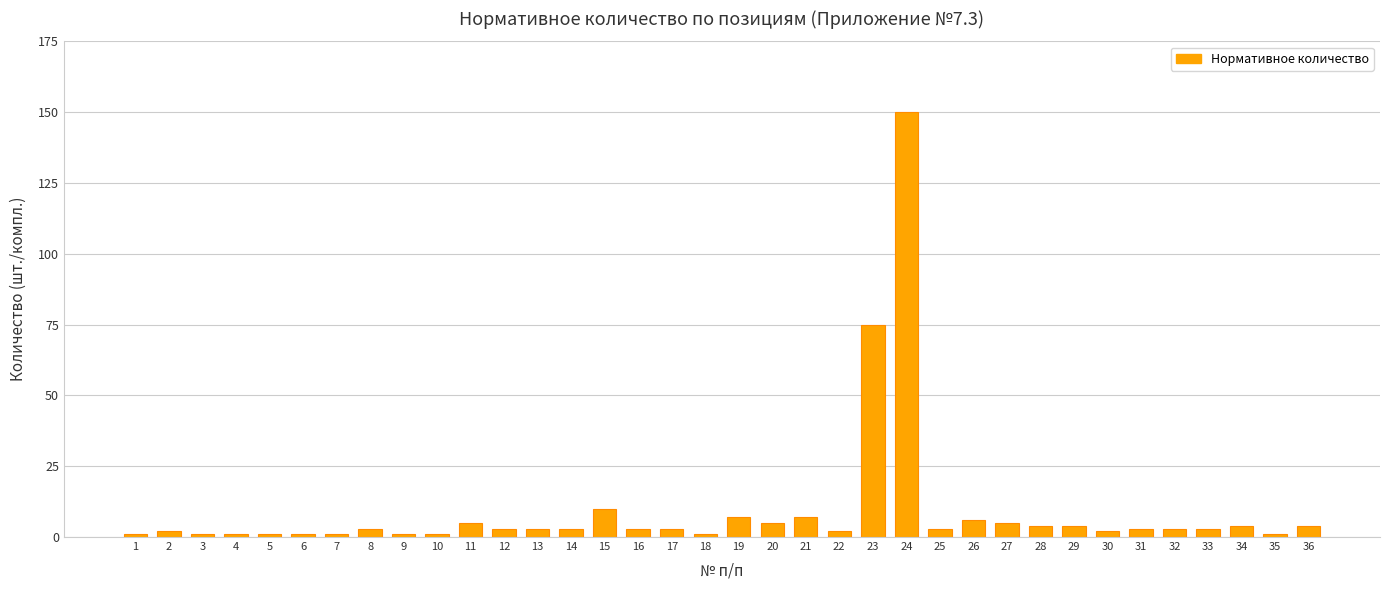

Are the bars grouped side by side (vs. stacked)?

No